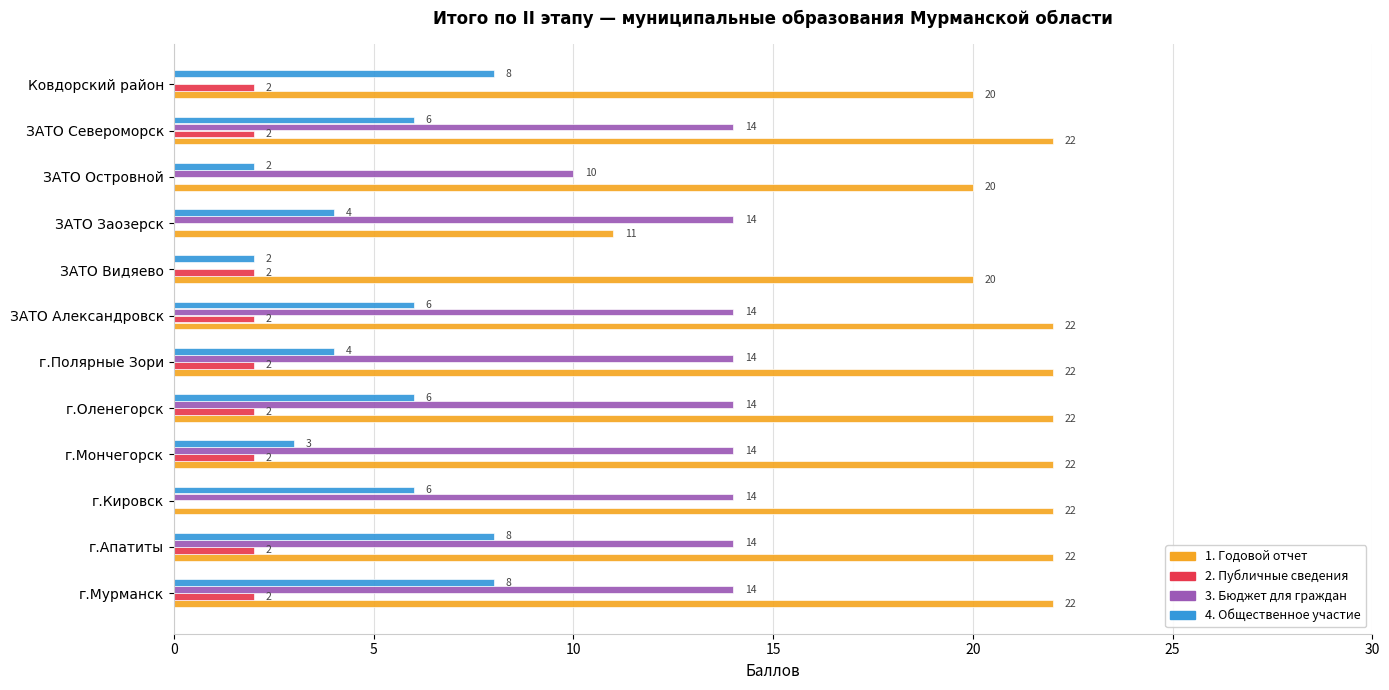

What are all the series names shown in the legend?

1. Годовой отчет, 2. Публичные сведения, 3. Бюджет для граждан, 4. Общественное участие